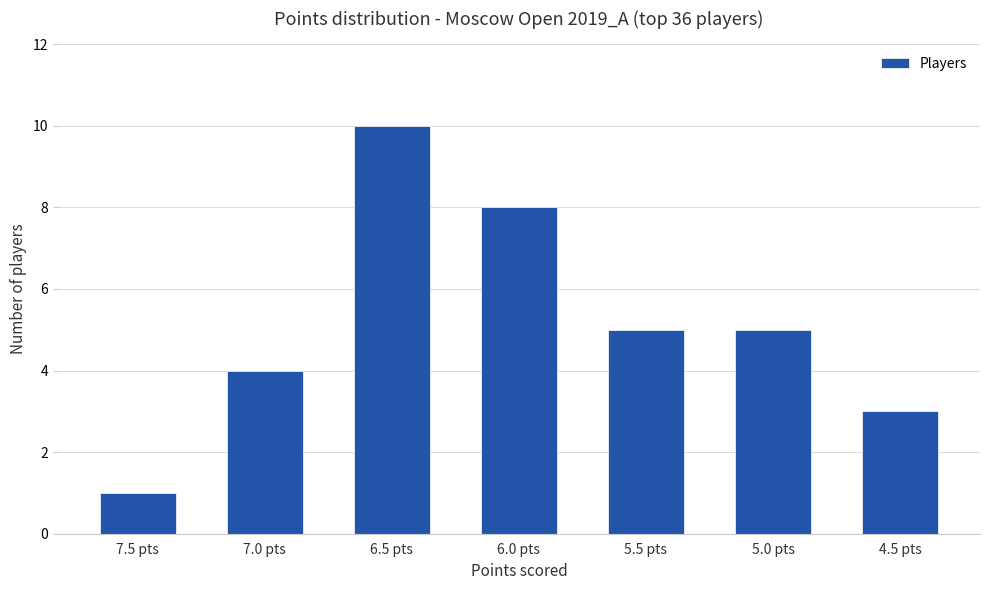

Reading left to right, list all the values displayed in this chart.

7.5 pts=1	7.0 pts=4	6.5 pts=10	6.0 pts=8	5.5 pts=5	5.0 pts=5	4.5 pts=3